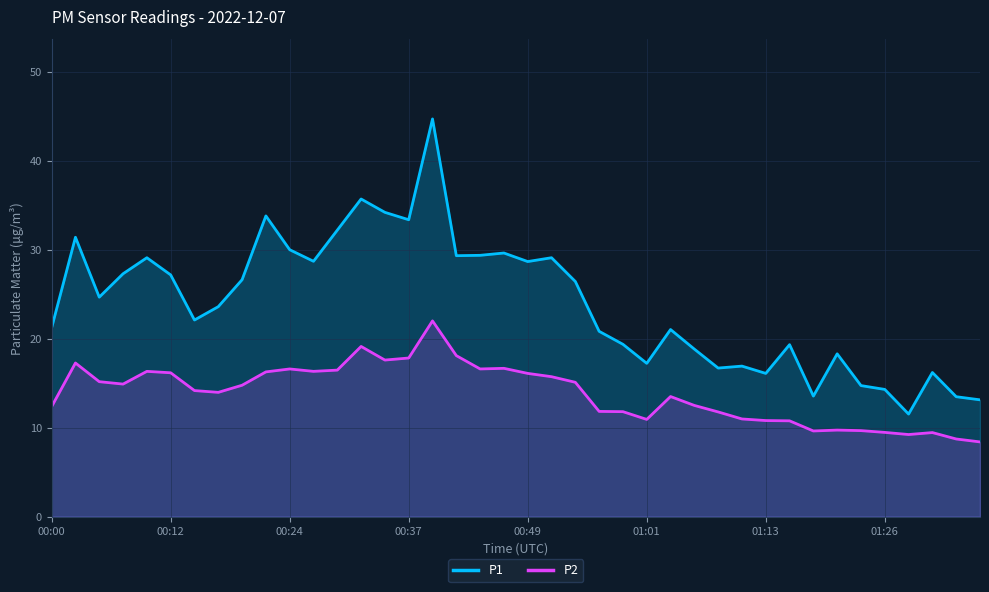

What is the minimum value for P1?

11.5